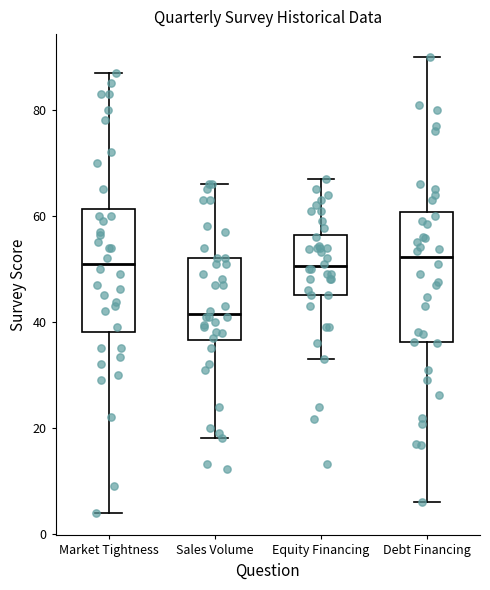

Reading left to right, read every box against the y-axis: the position of its median line, the range the box covers, and the ends of its whiskers. The values are not printed on the chart, so give them approximately, as read against the axis.

Market Tightness: median 52, box 38 to 62, whiskers 4 to 88
Sales Volume: median 42, box 36 to 52, whiskers 18 to 66
Equity Financing: median 50, box 46 to 56, whiskers 34 to 68
Debt Financing: median 52, box 36 to 60, whiskers 6 to 90